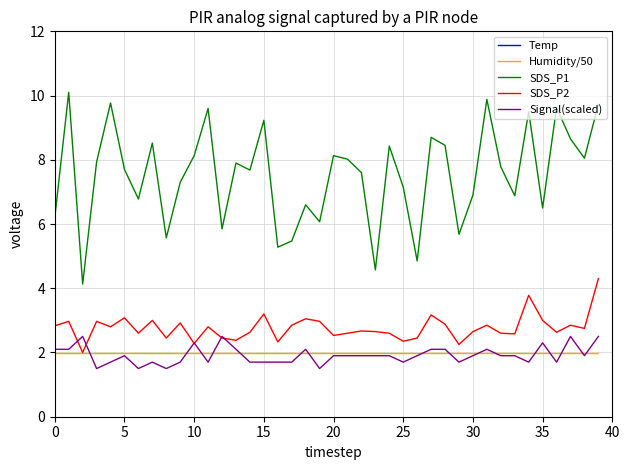

How many distinct data groups are displayed?

5